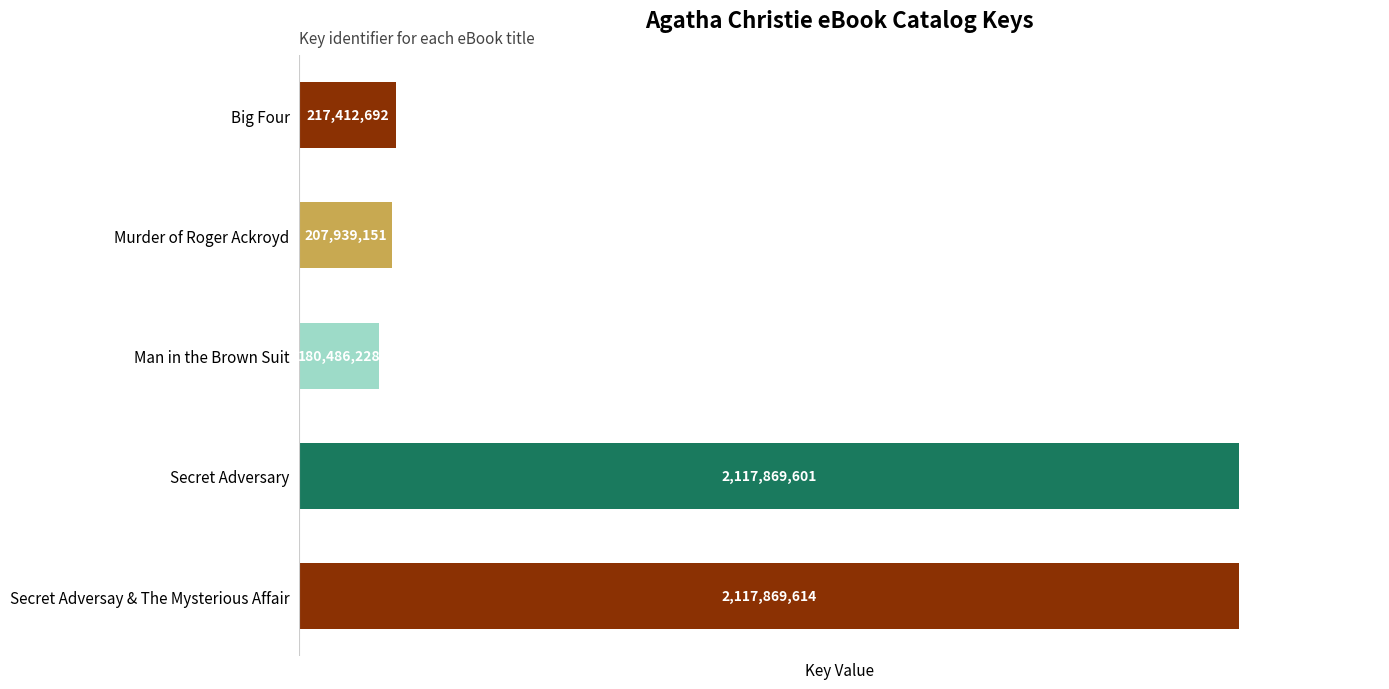

Reading top to bottom, what are all the values shown in this chart?

217412692	207939151	180486228	2117869601	2117869614